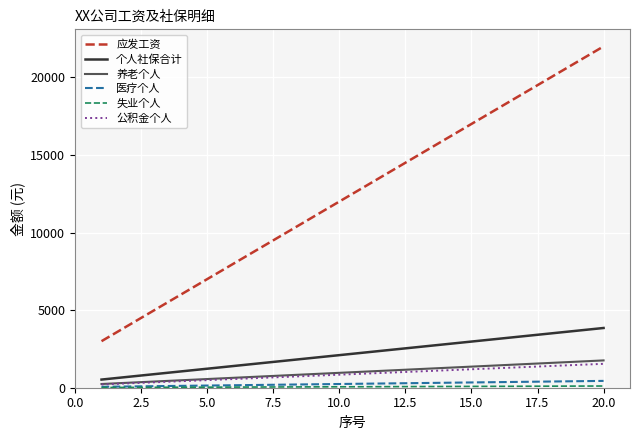

What is the highest value of the 个人社保合计 series?

3850